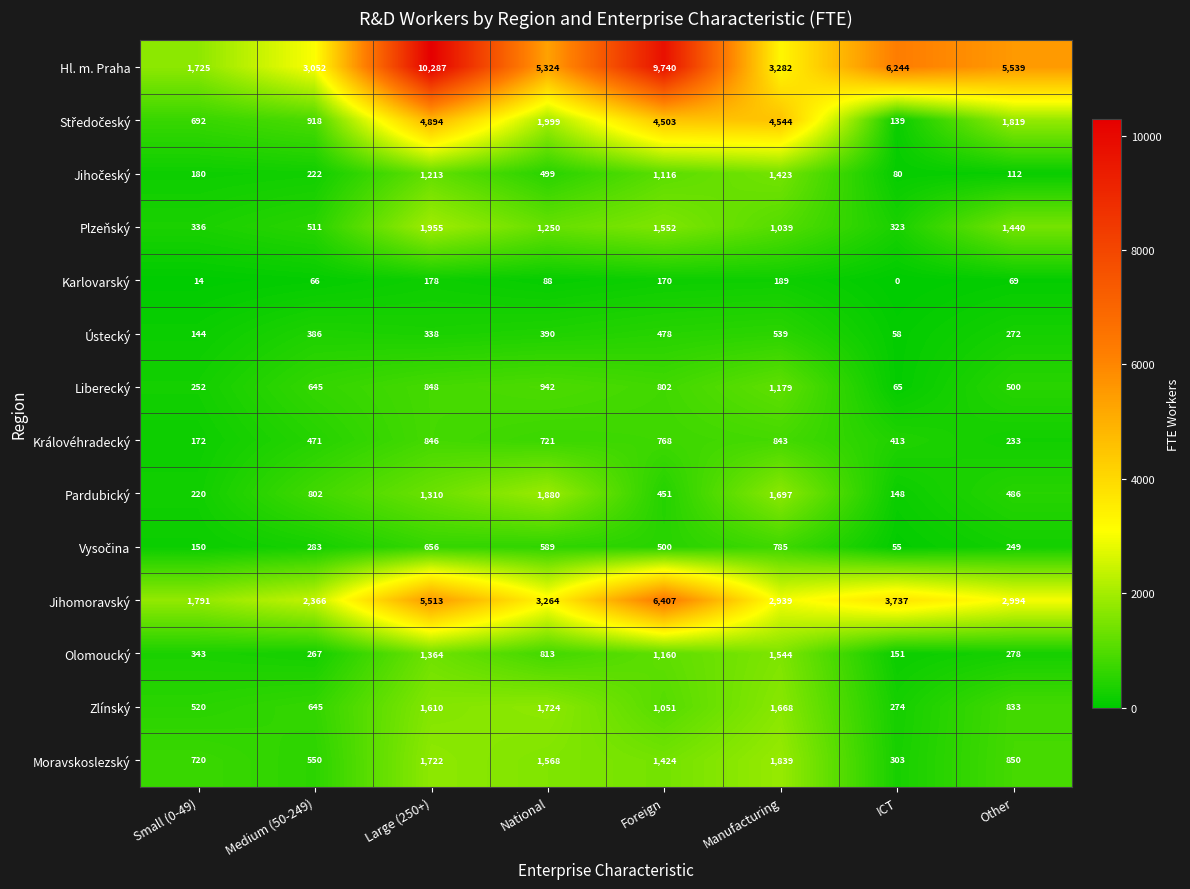

Is it true that Královéhradecký equals 458 at Large (250+)?

False